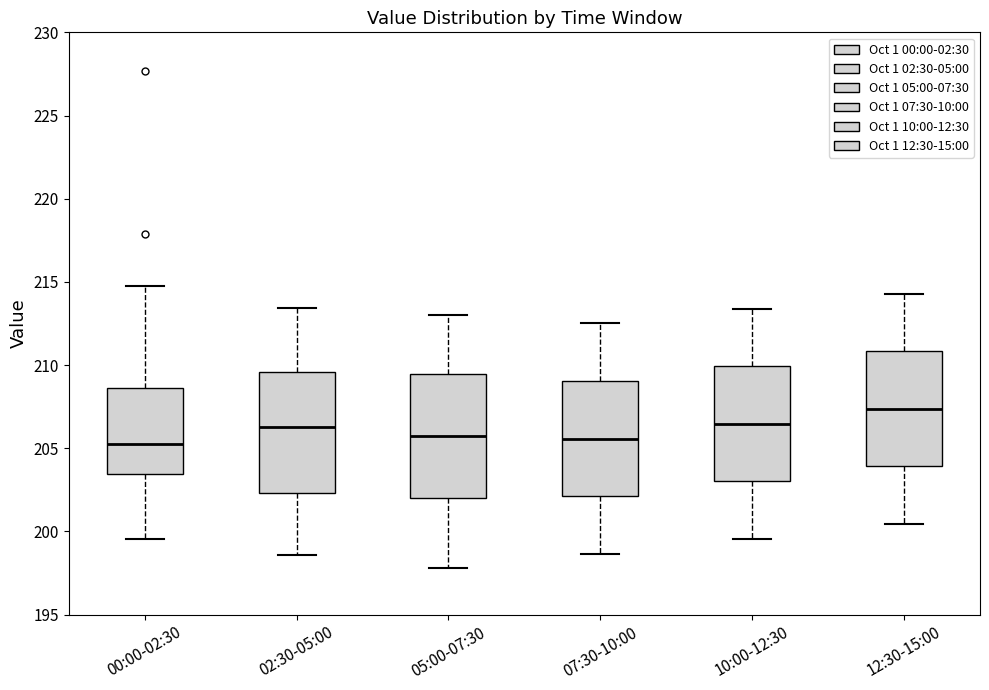

Reading left to right, read every box against the y-axis: the position of its median line, the range the box covers, and the ends of its whiskers. The values are not printed on the chart, so give them approximately, as read against the axis.

00:00-02:30: median 205.5, box 203.5 to 208.5, whiskers 199.5 to 215.0
02:30-05:00: median 206.5, box 202.5 to 209.5, whiskers 198.5 to 213.5
05:00-07:30: median 205.5, box 202.0 to 209.5, whiskers 198.0 to 213.0
07:30-10:00: median 205.5, box 202.0 to 209.0, whiskers 198.5 to 212.5
10:00-12:30: median 206.5, box 203.0 to 210.0, whiskers 199.5 to 213.5
12:30-15:00: median 207.5, box 204.0 to 211.0, whiskers 200.5 to 214.5